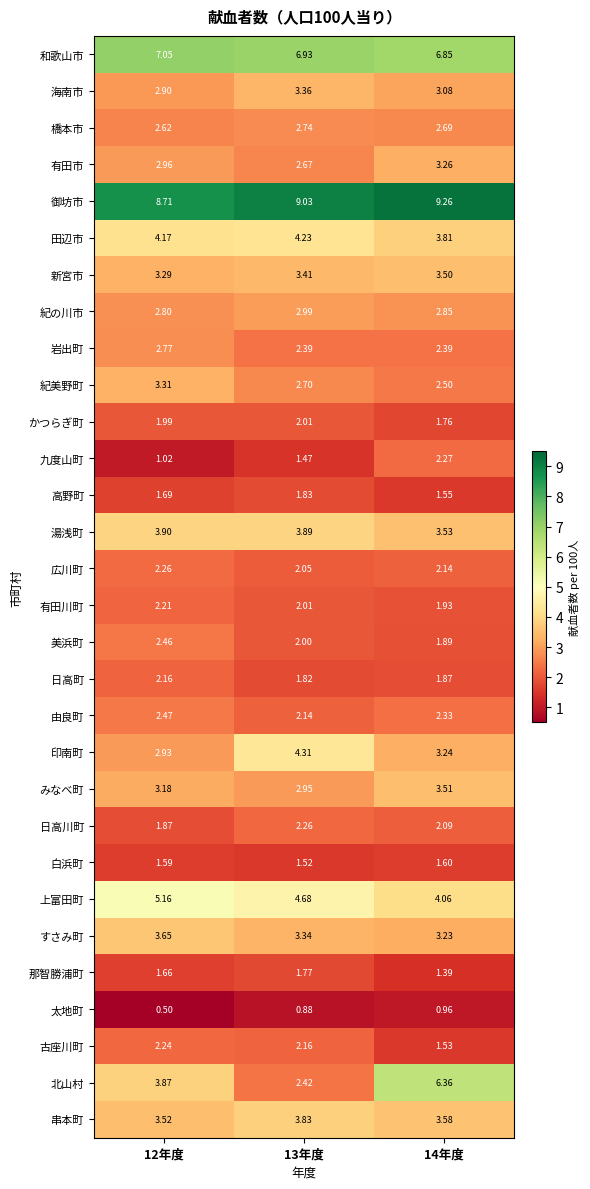

Which series has the largest total across all categories?

御坊市